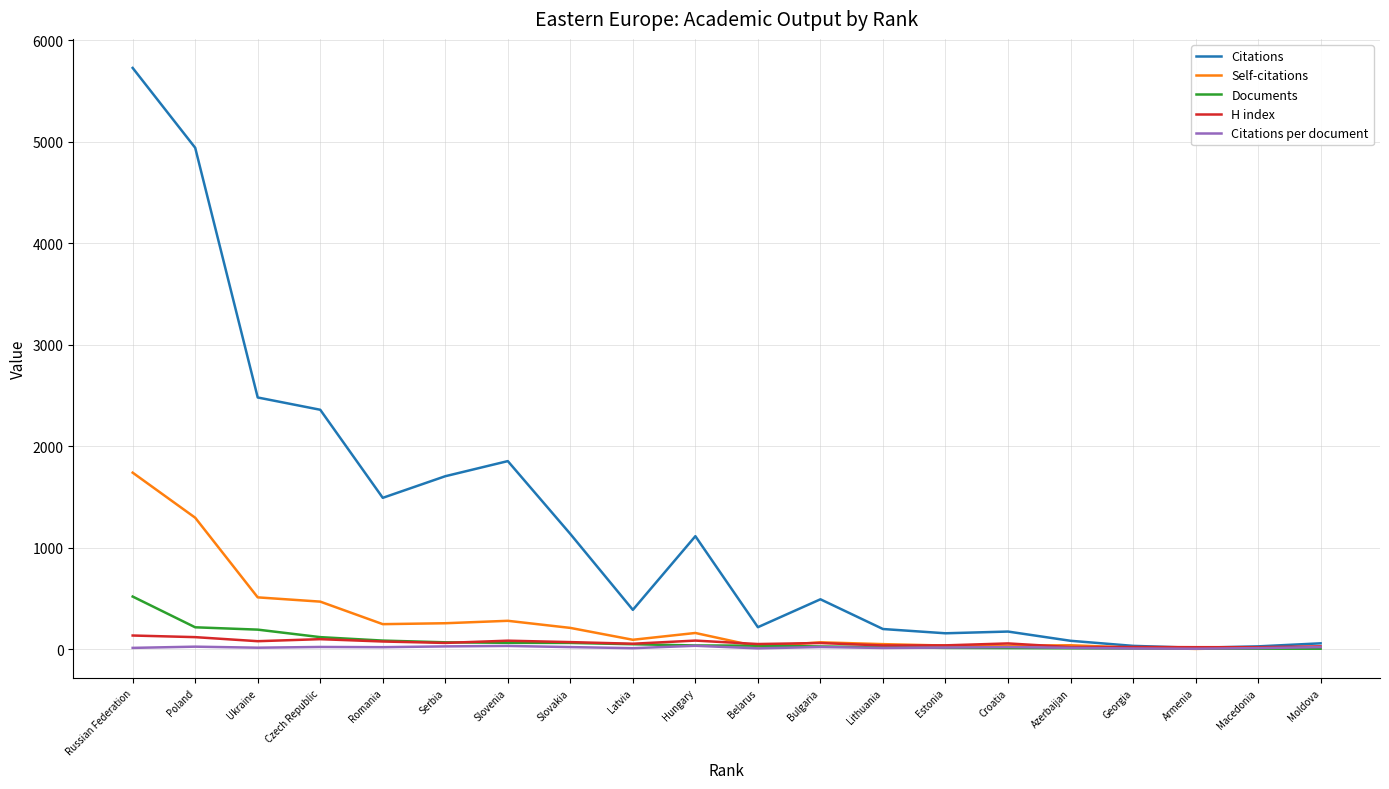

List the series in order of their peak value, highest first.

Citations, Self-citations, Documents, H index, Citations per document